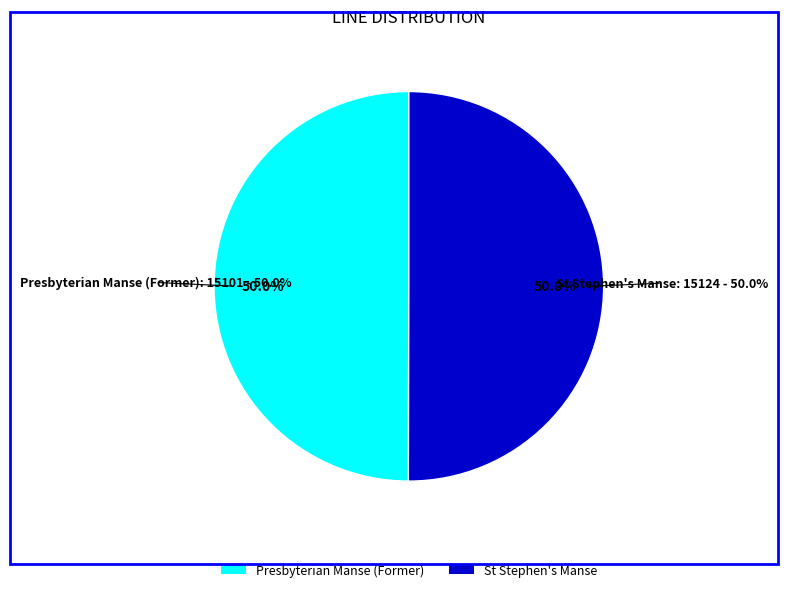

Rank the categories by value from lowest to highest.

Presbyterian Manse (Former), St Stephen's Manse